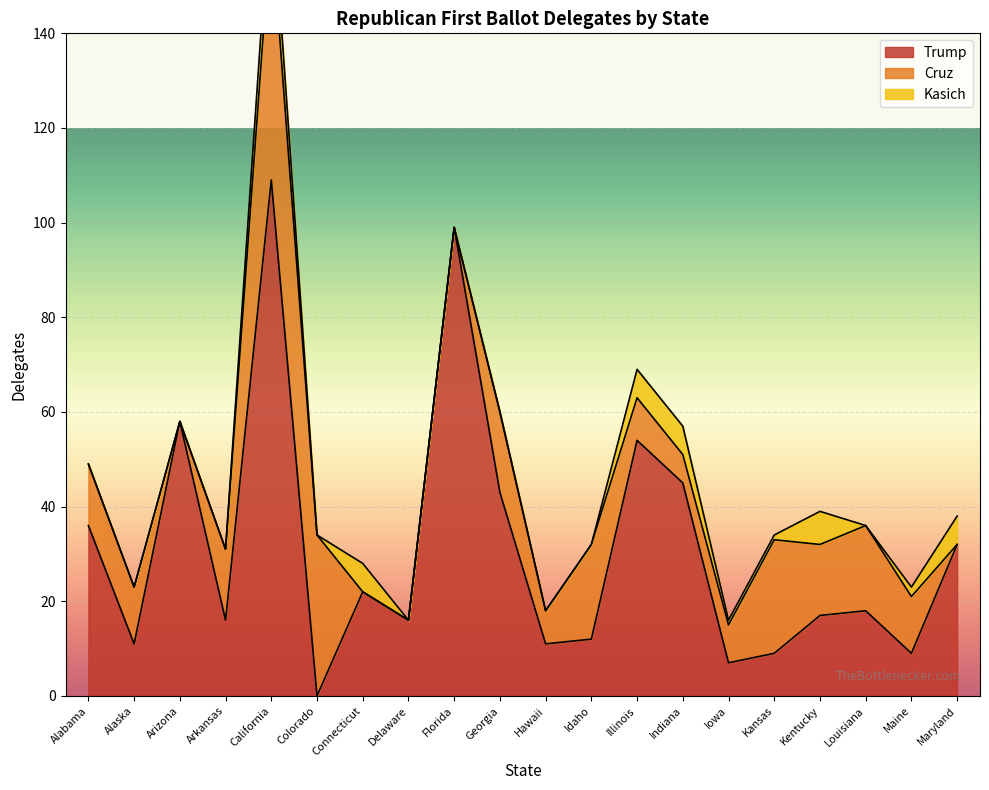

What is the label of the 20th point from the right?

Alabama